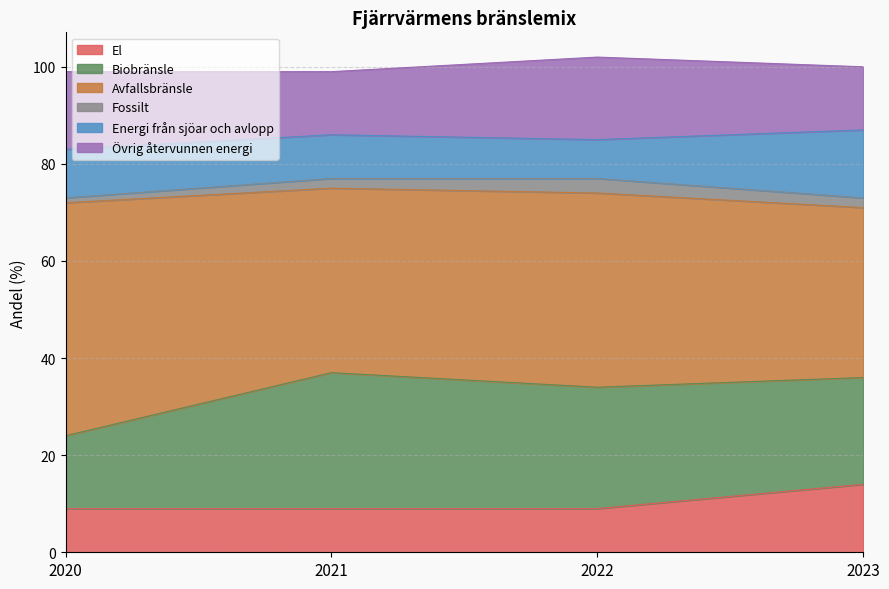

Count the El values in the range 9 to 14.

4